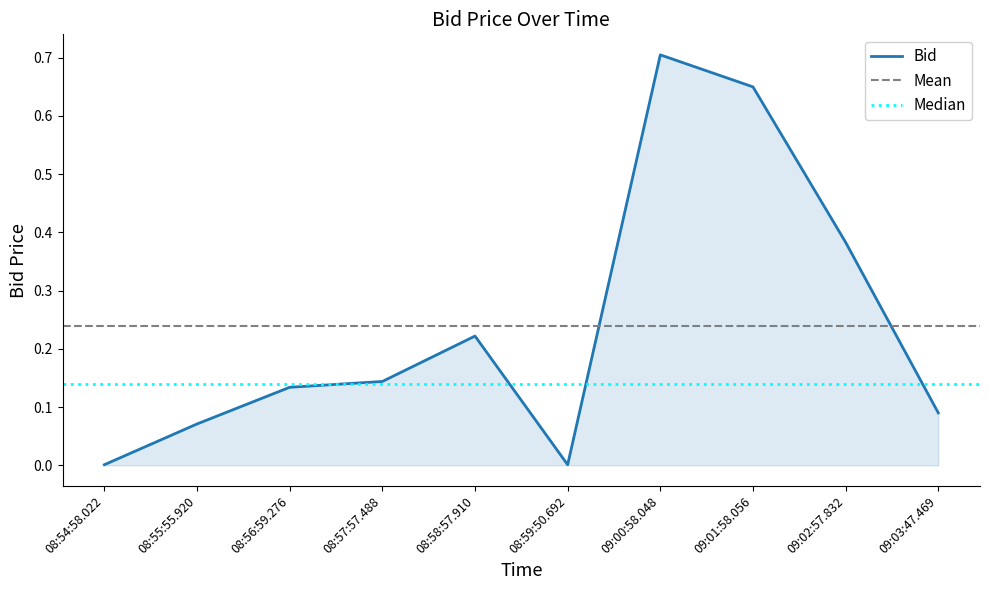

What value does the data have at 09:00:58.048?

0.7